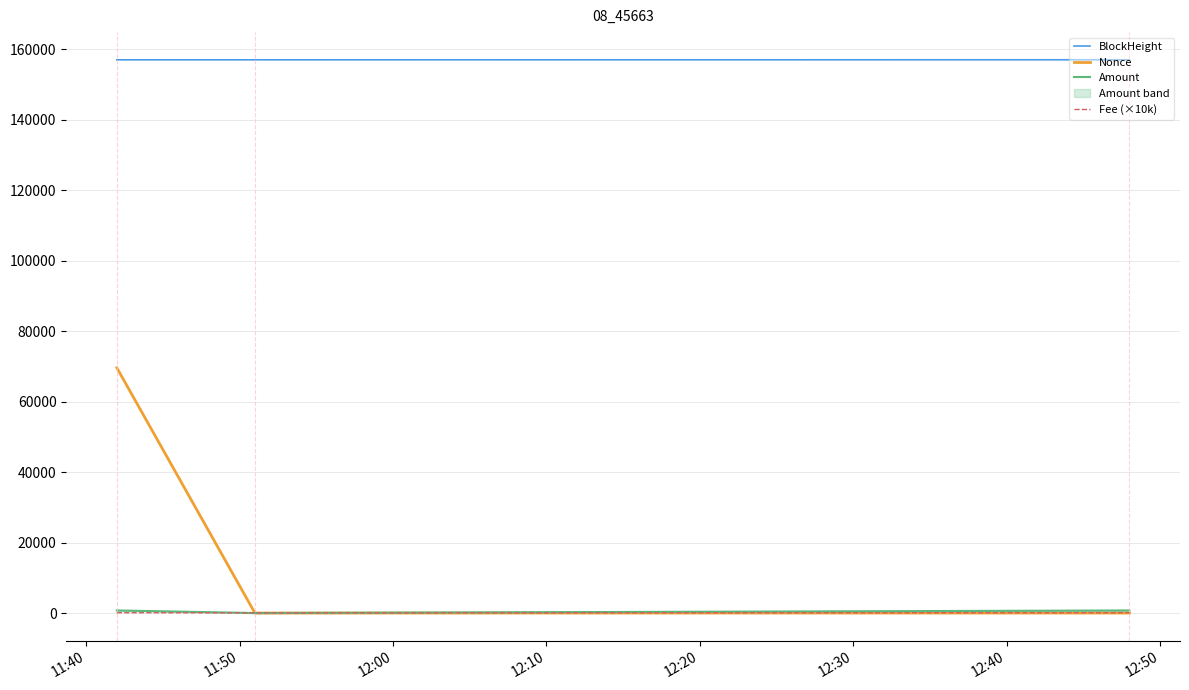

What is the highest value of the Nonce series?

69624.0